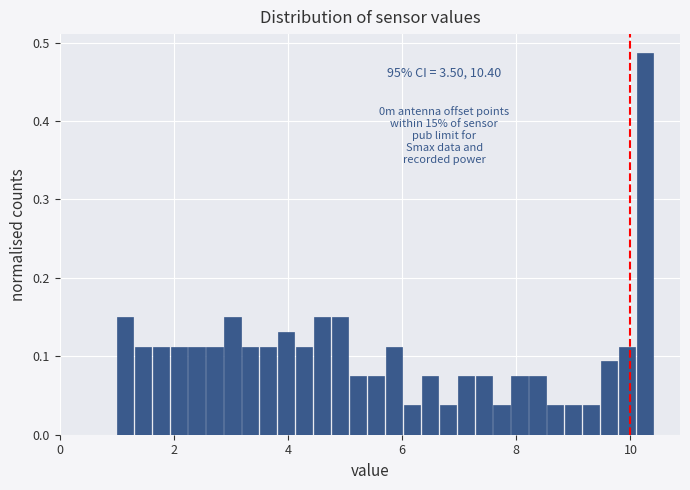

Read against the x-axis, roughly where is the centre of the tallest bar?

10.2